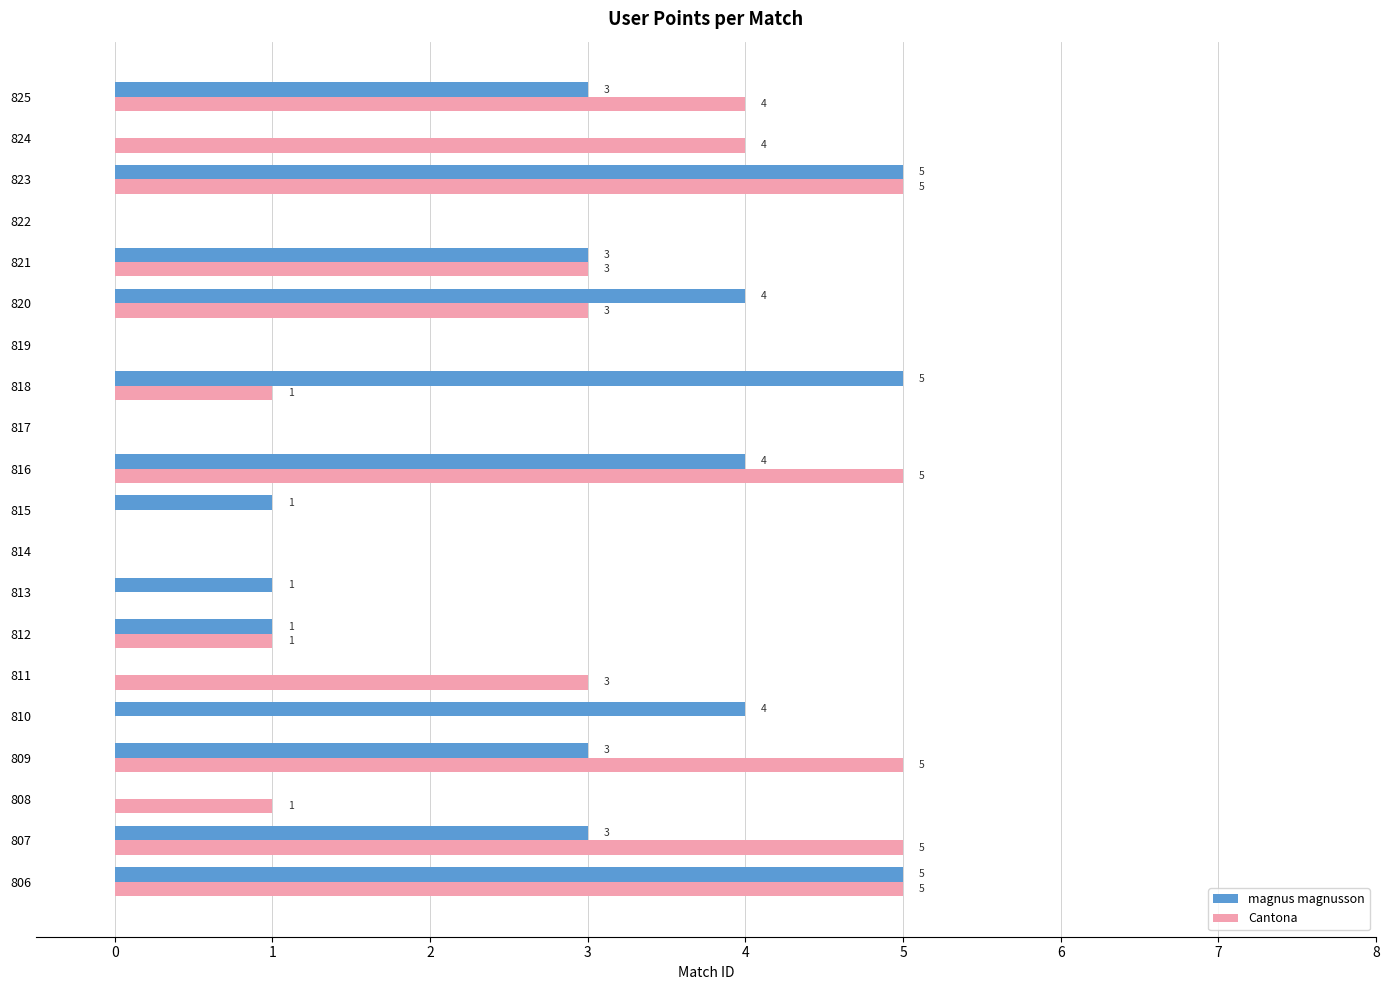

What are all the series names shown in the legend?

magnus magnusson, Cantona